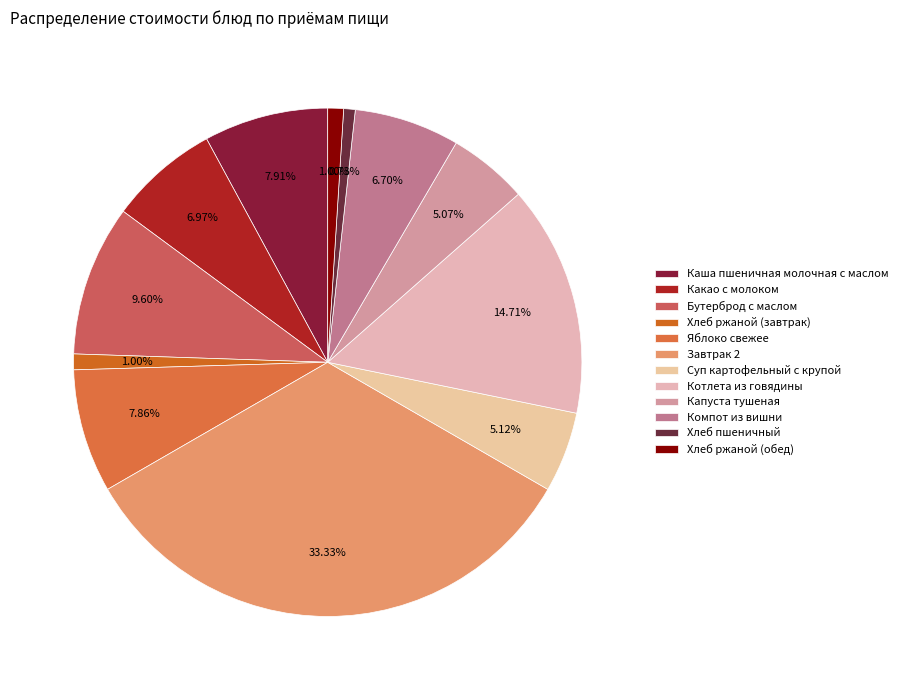

True or false: Котлета из говядины accounts for 15% of the total.

True